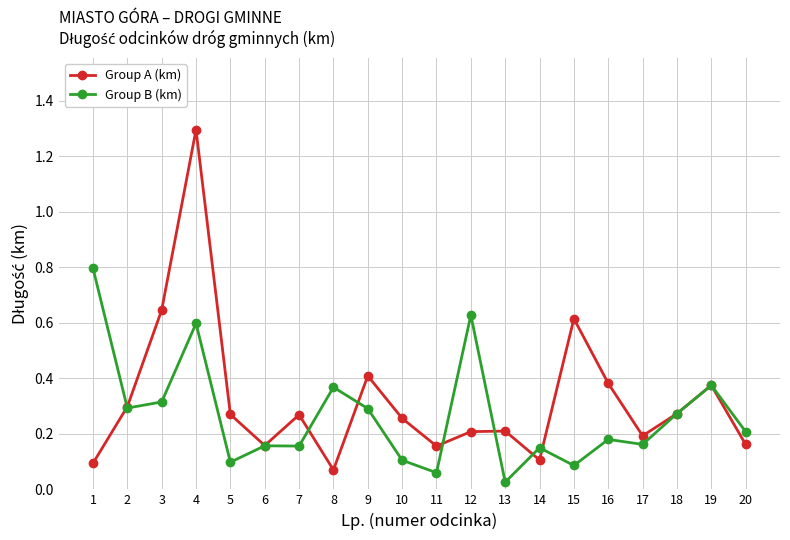

The value of Group B (km) at 5 is 0.0. True or false?

False